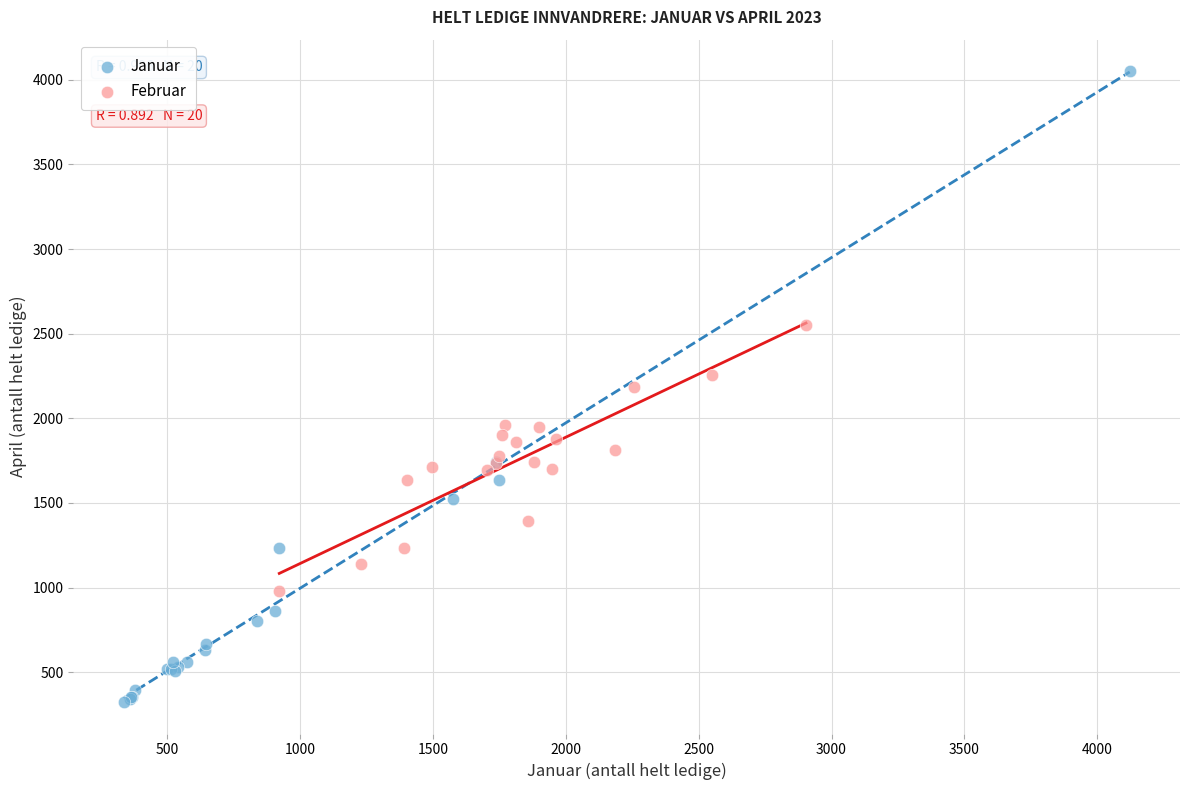

Which series reaches the maximum Y coordinate?

Januar